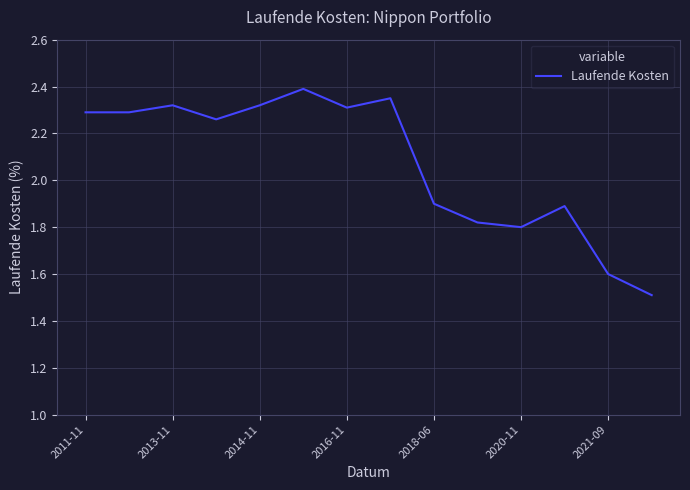

What is the difference between the maximum and minimum values?

0.9